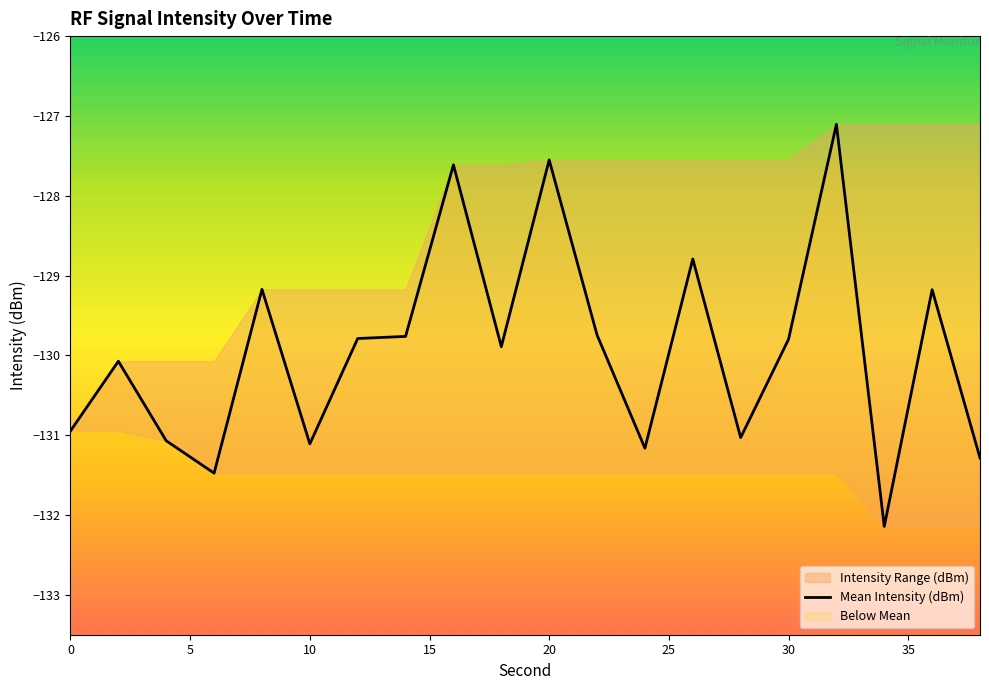

What is the smallest value displayed?

-132.1